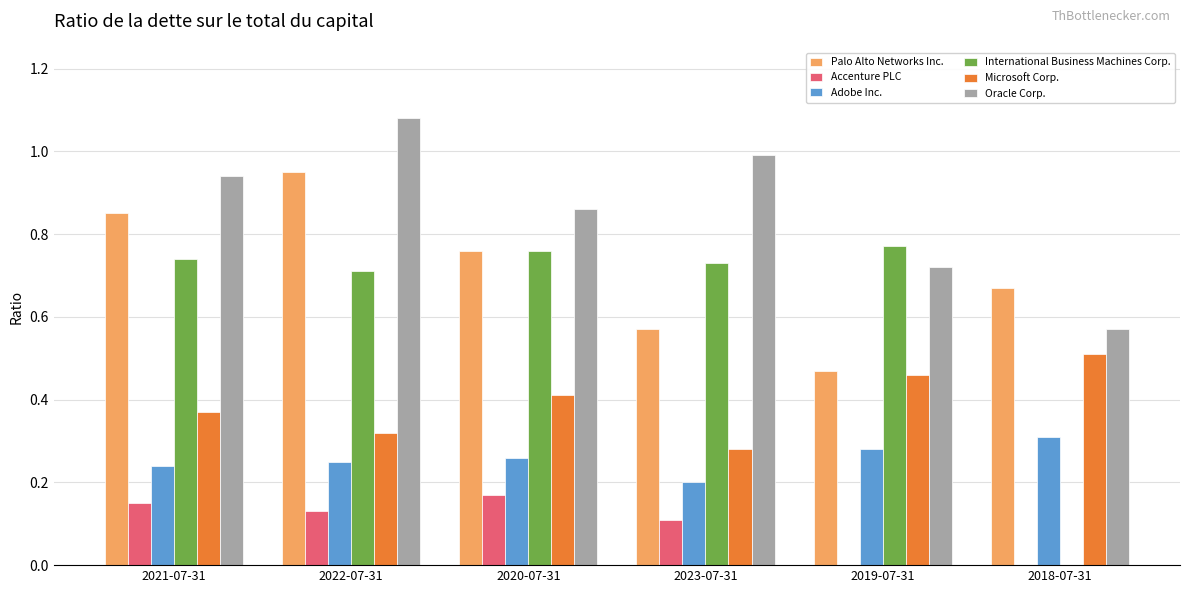

What is the total value across all series at 2019-07-31?

2.7